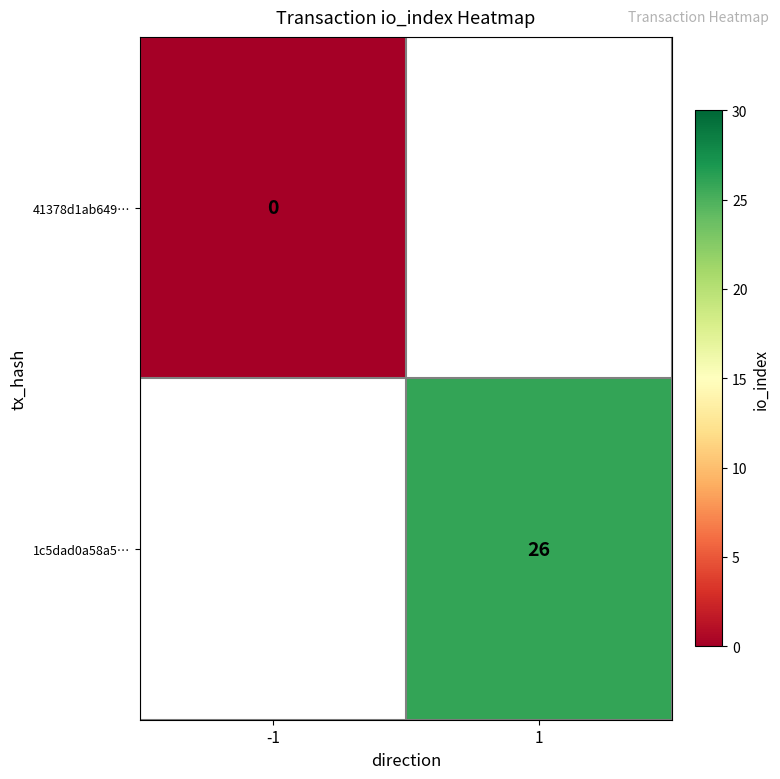

At how many categories does at least one series exceed 2?

1